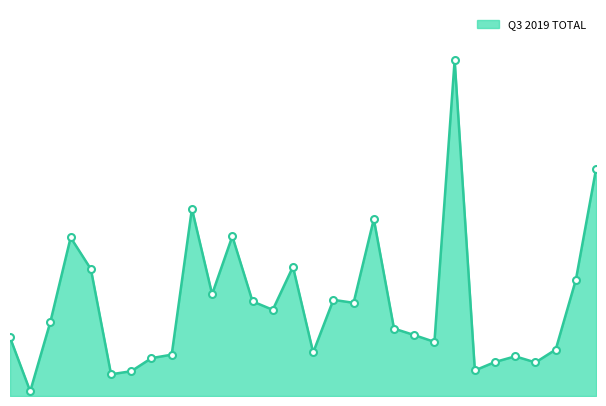

True or false: the data has more than 1 interior local peaks.

True